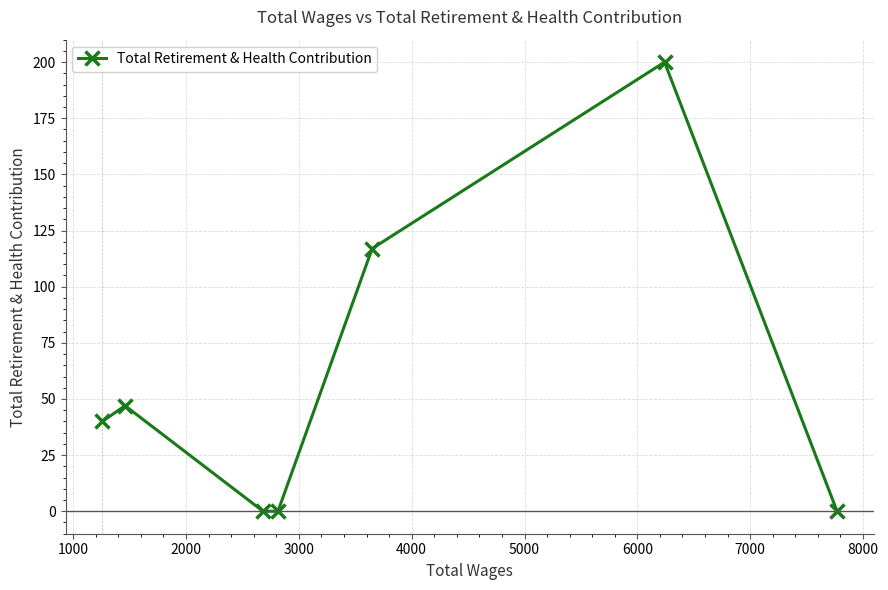

True or false: there are more than 2 points higher than both neighbors.

False